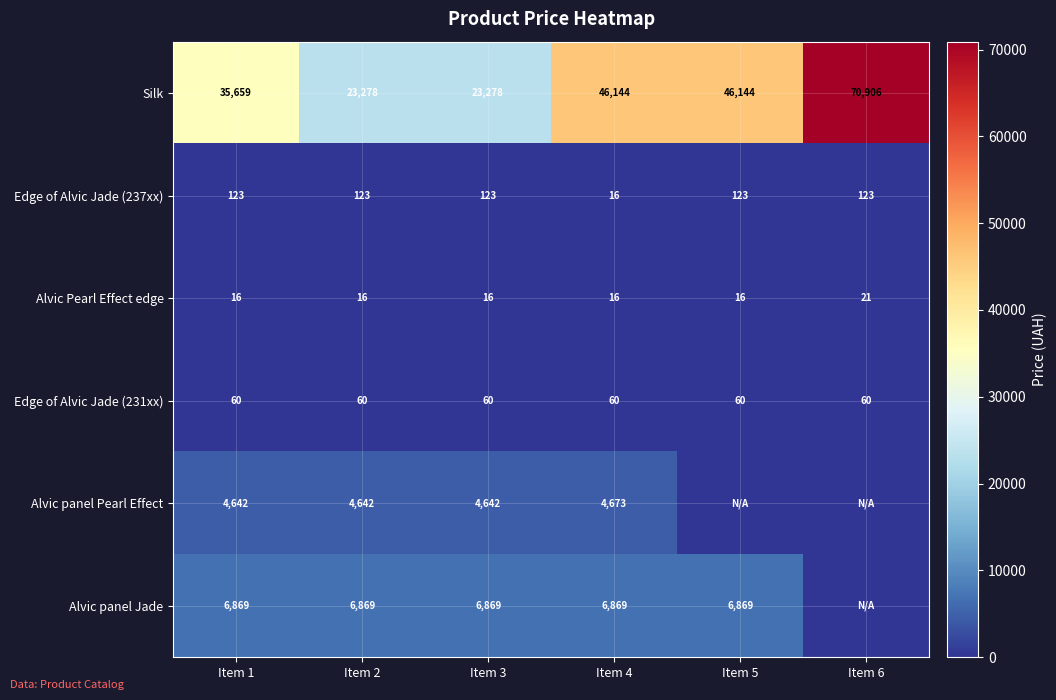

Is it true that Alvic panel Pearl Effect equals 8096 at Item 2?

False